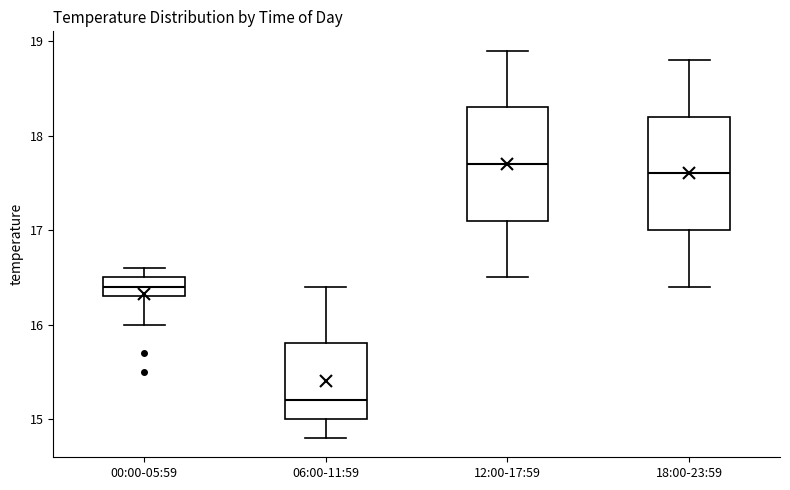

Where does the lower whisker of the box for 12:00-17:59 end on the y-axis? The values are not printed on the chart, so give them approximately, as read against the axis.

16.5